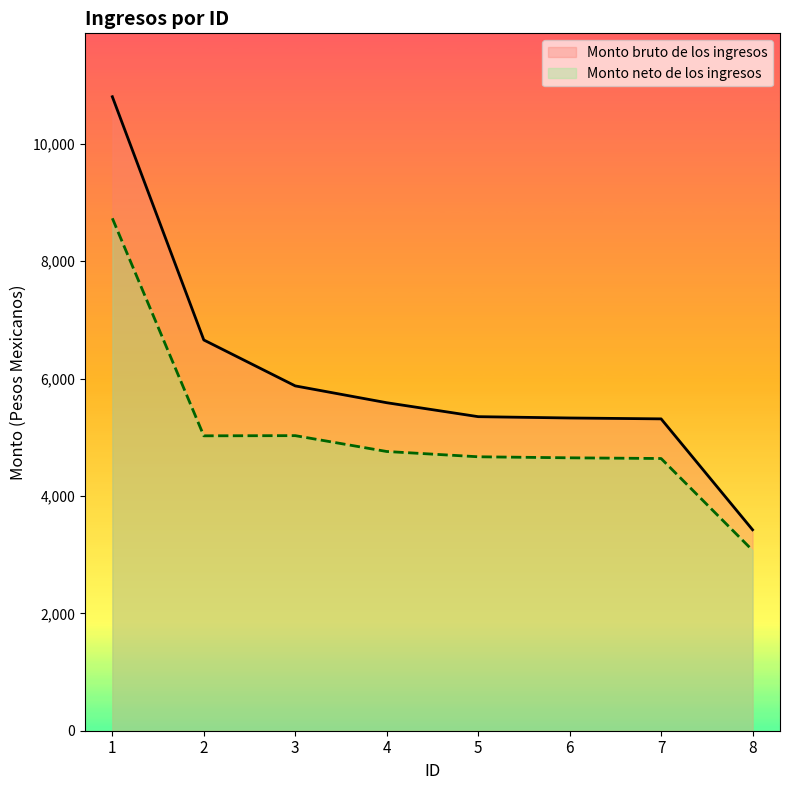

How many data points in Monto neto de los ingresos are less than 4756?

4